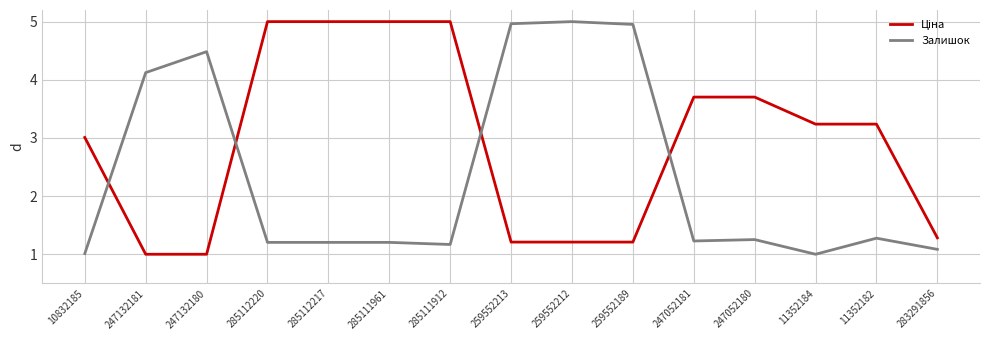

What is the smallest value displayed?

1.0